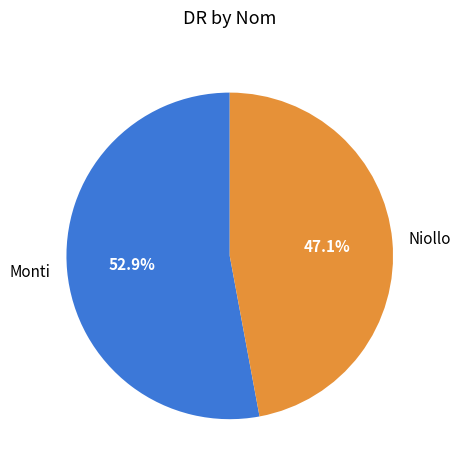

To the nearest percent, what portion does Niollo represent?

47%